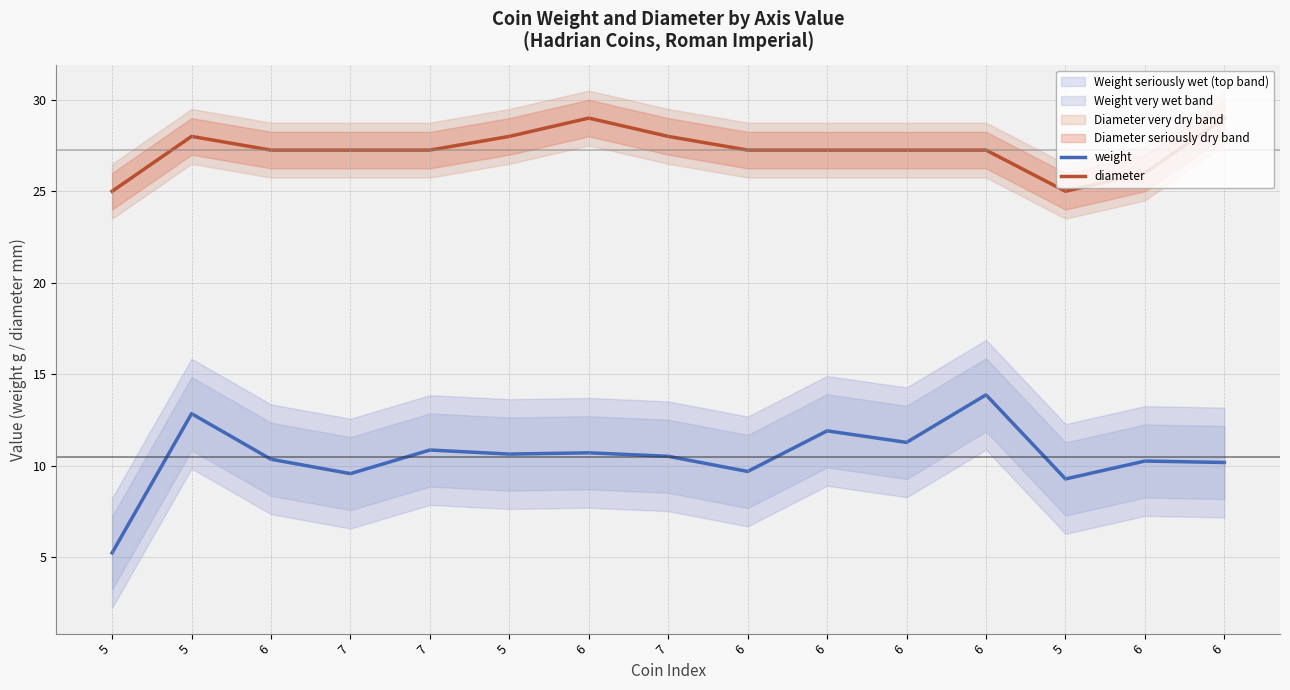

Which series has the largest total across all categories?

diameter